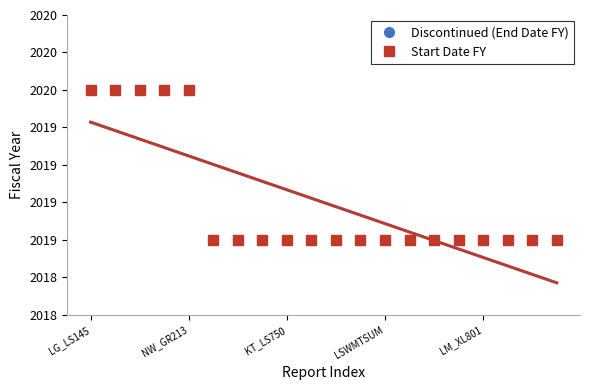

How many data points does each series have?

20